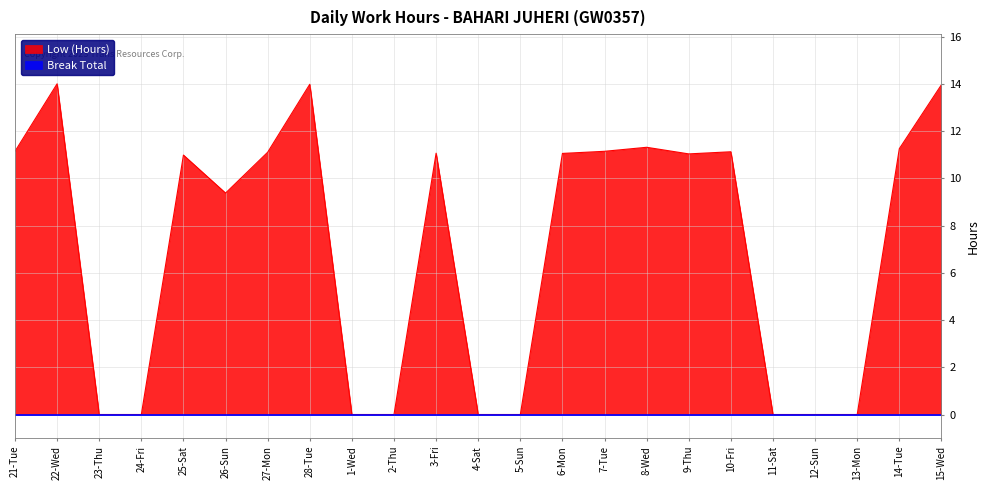

What is the average value?

7.1